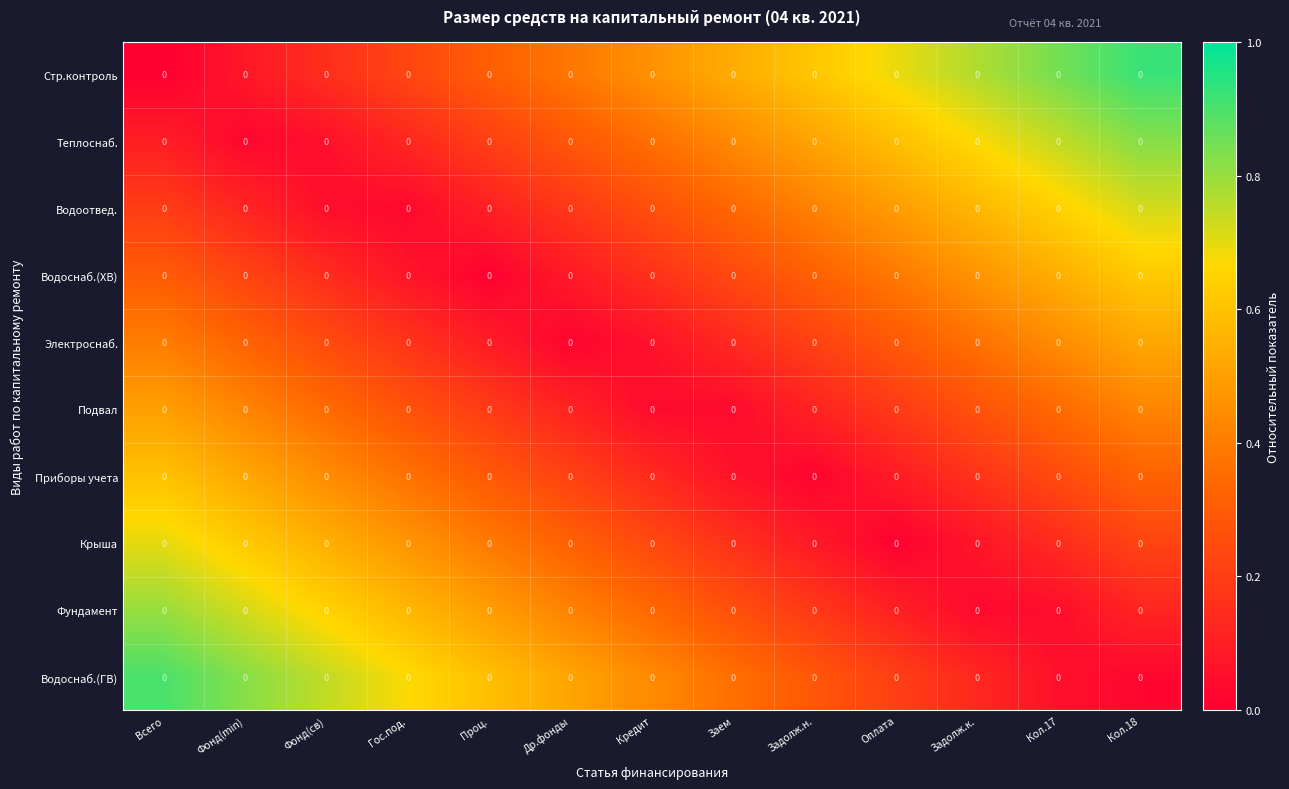

Between Задолж.н. and Фонд(min), which is larger?

Задолж.н.